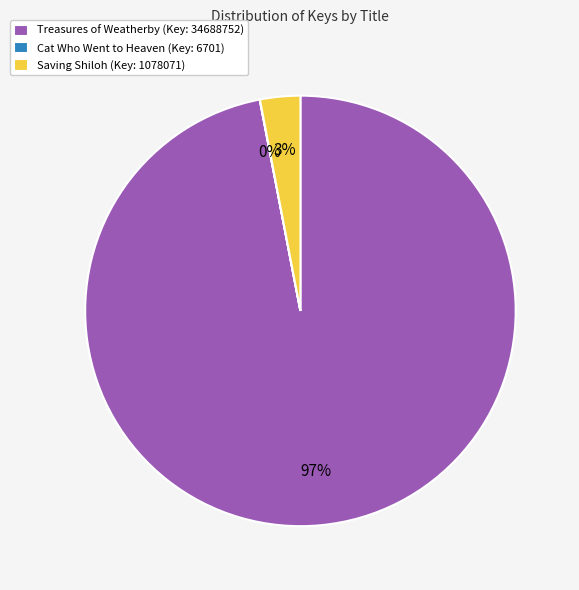

Which has a higher value, Treasures of Weatherby (Key: 34688752) or Saving Shiloh (Key: 1078071)?

Treasures of Weatherby (Key: 34688752)